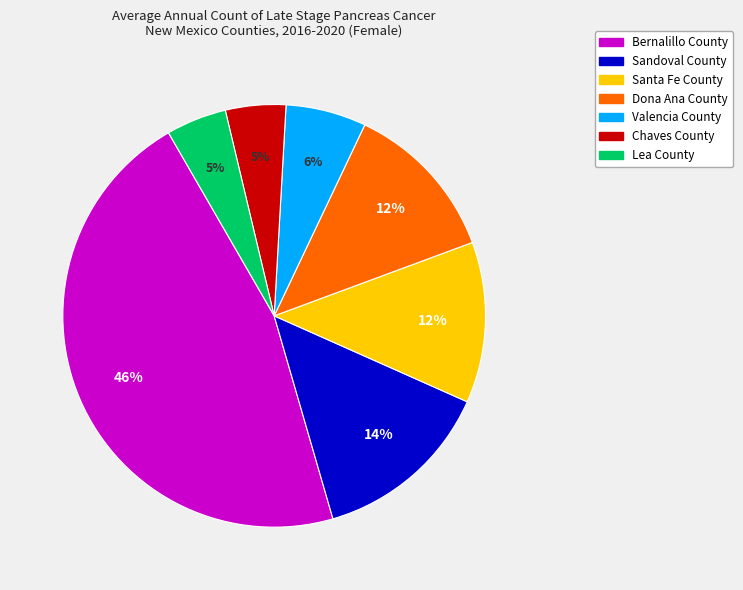

To the nearest percent, what is the combined percentage of Chaves County and Valencia County?

11%